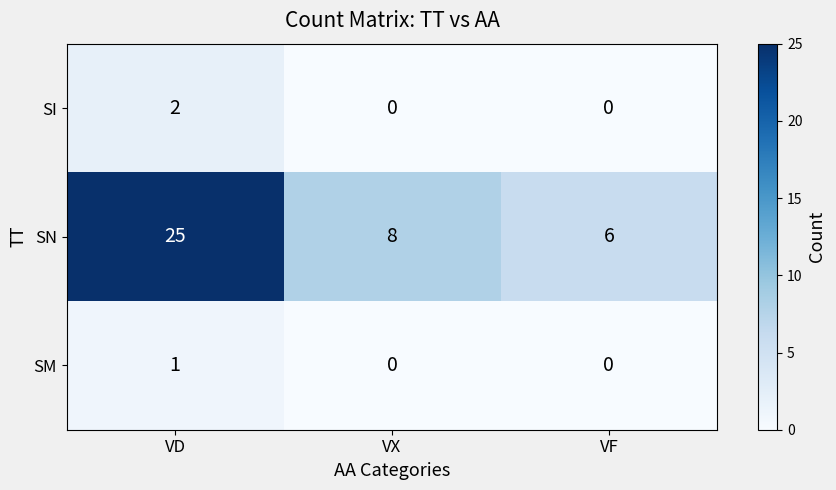

At which label does SN first exceed 8?

VD